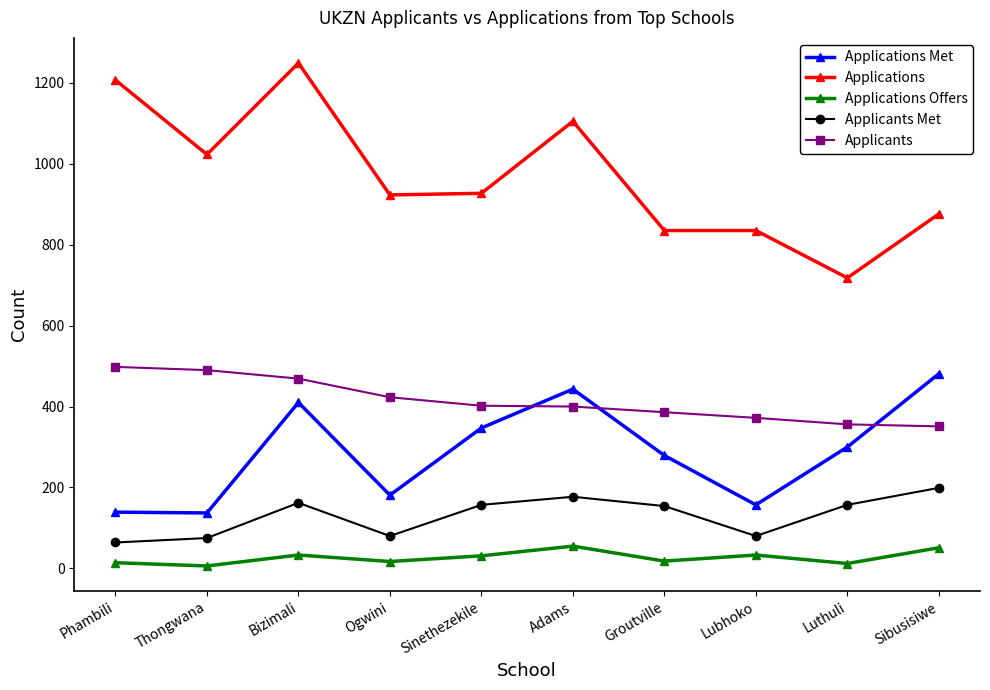

Rank the series at Thongwana from highest to lowest value.

Applications, Applicants, Applications Met, Applicants Met, Applications Offers